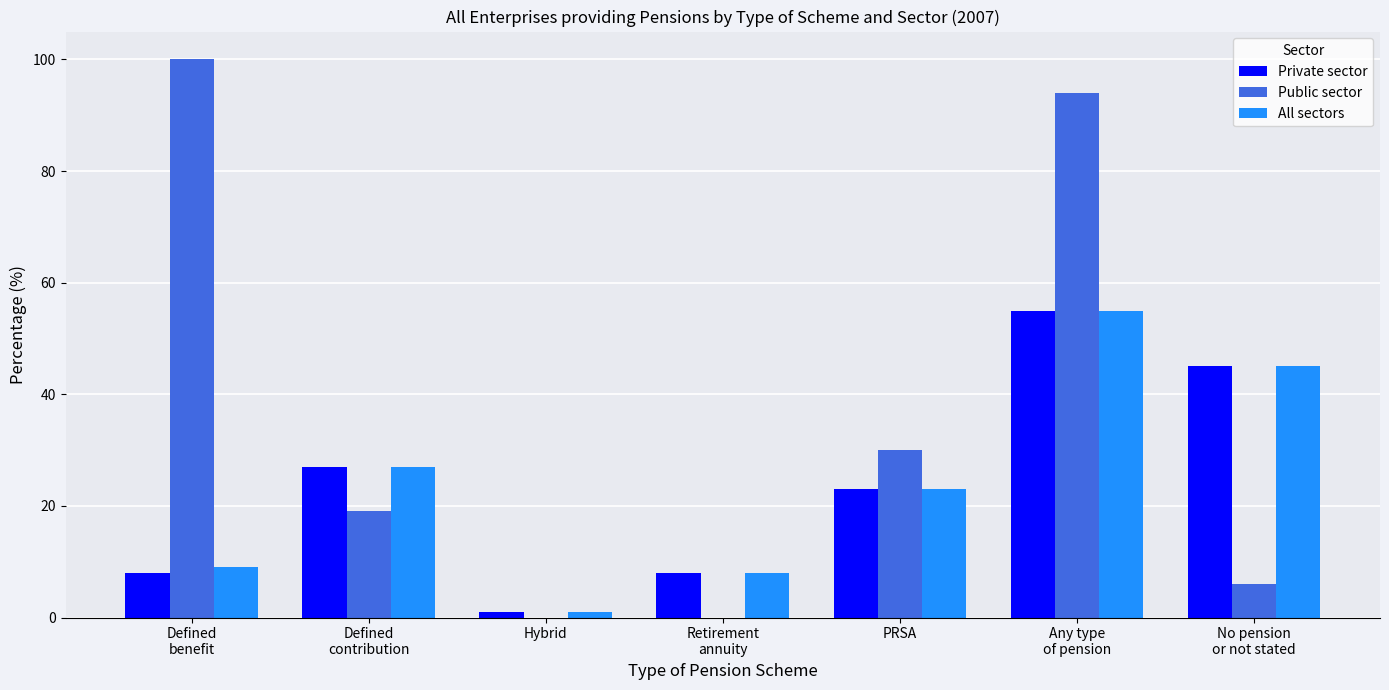

What is the maximum value for All sectors?

55